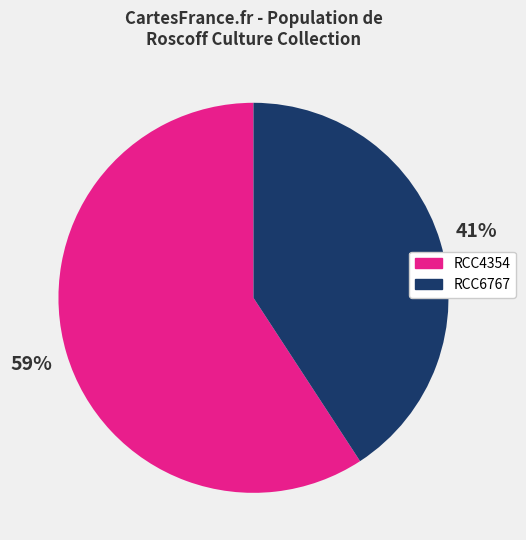

Between RCC4354 and RCC6767, which is larger?

RCC4354